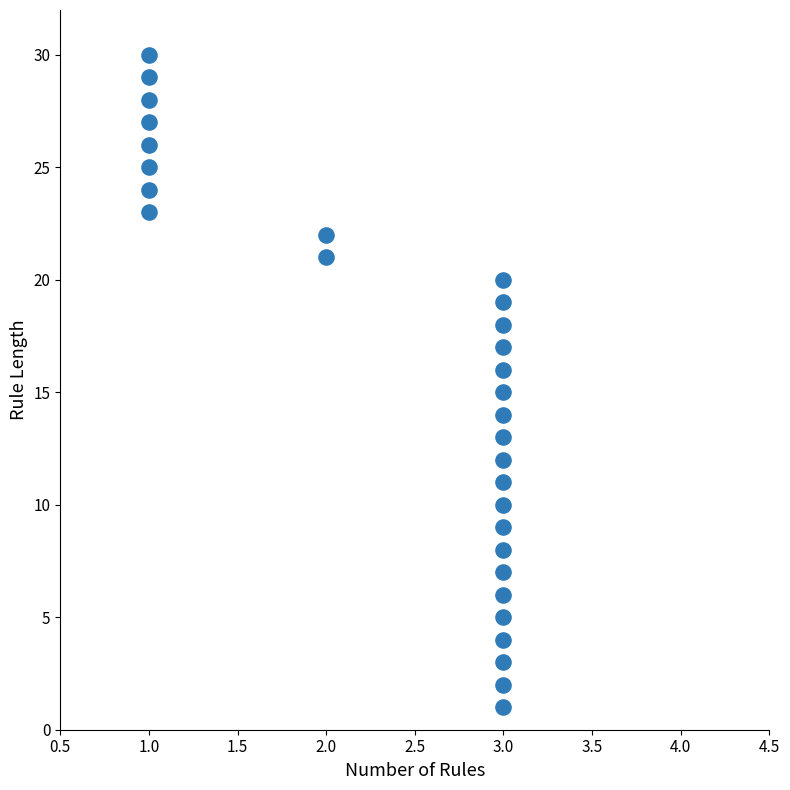

What is the range of Y values (max minus min)?

29